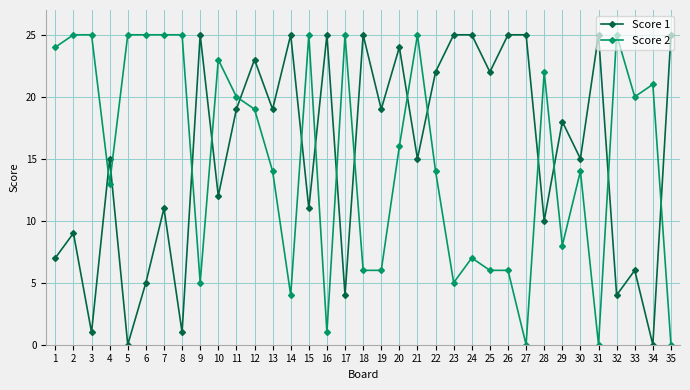

In Score 1, how many points are lower than both neighbors (excluding endpoints)?

14